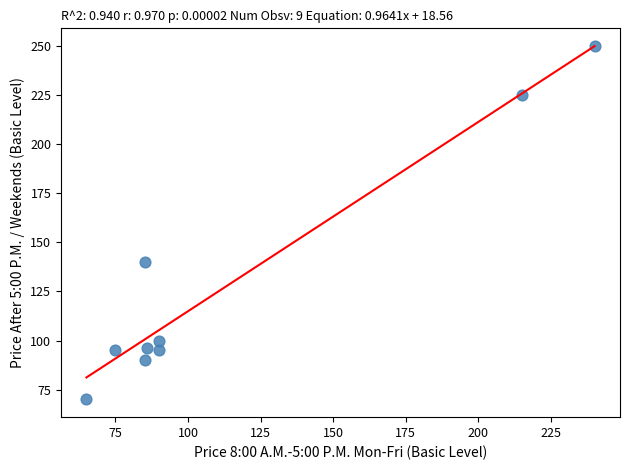

What is the average Y value?

129